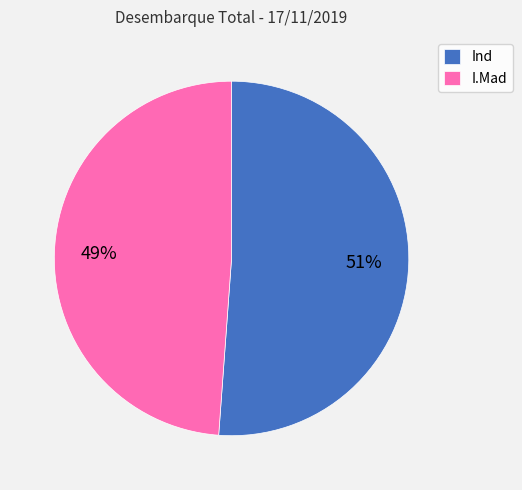

To the nearest percent, what percentage of the pie is I.Mad?

49%